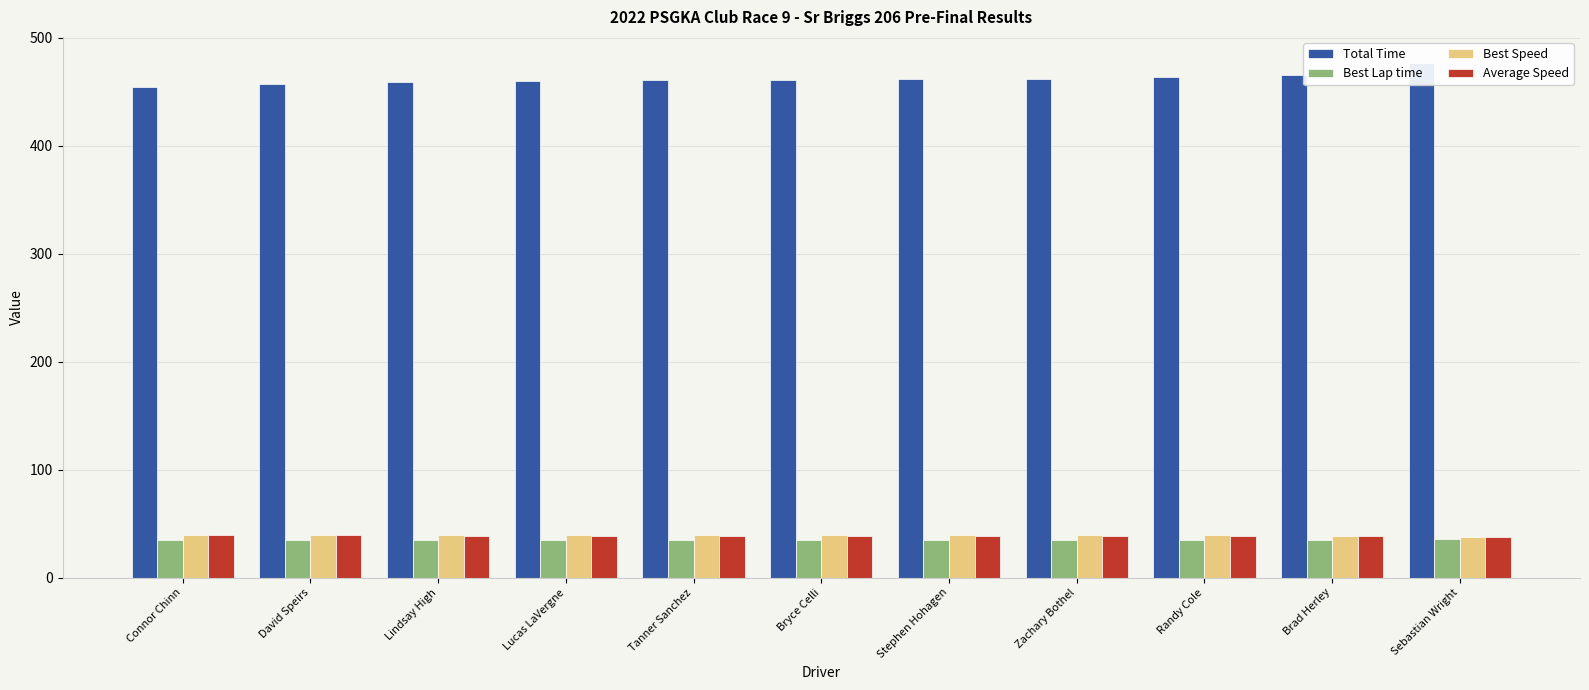

The Average Speed series shows 22.1 at David Speirs. True or false?

False